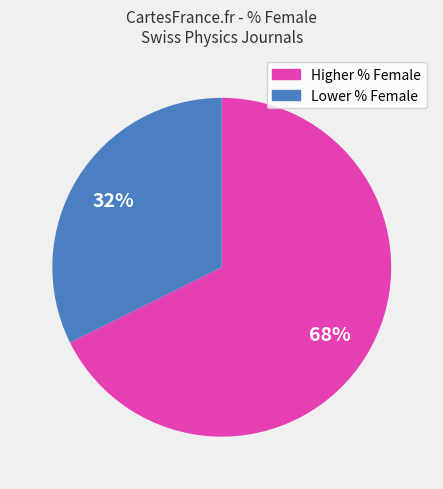

To the nearest percent, what is the average slice percentage?

50%